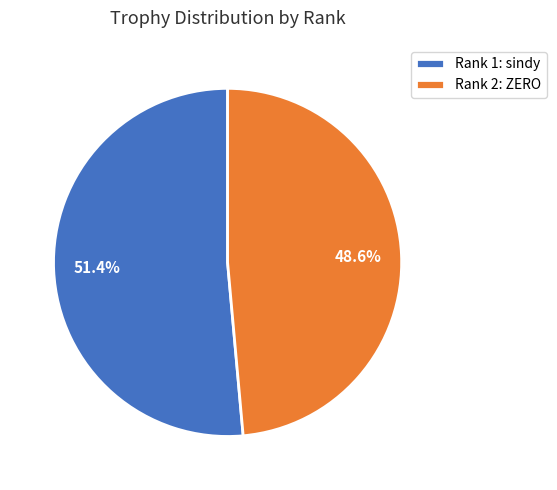

How many slices are in this pie chart?

2